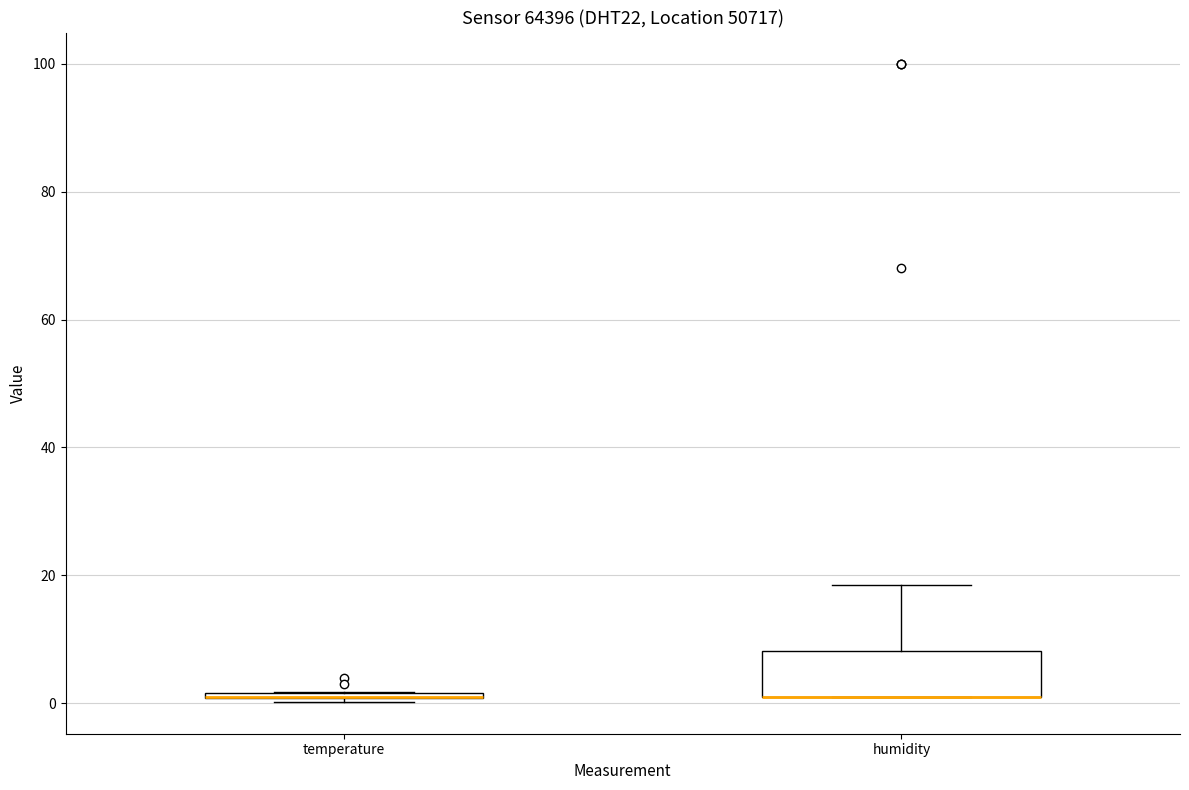

Where is the upper edge of the box for humidity on the y-axis? The values are not printed on the chart, so give them approximately, as read against the axis.

8